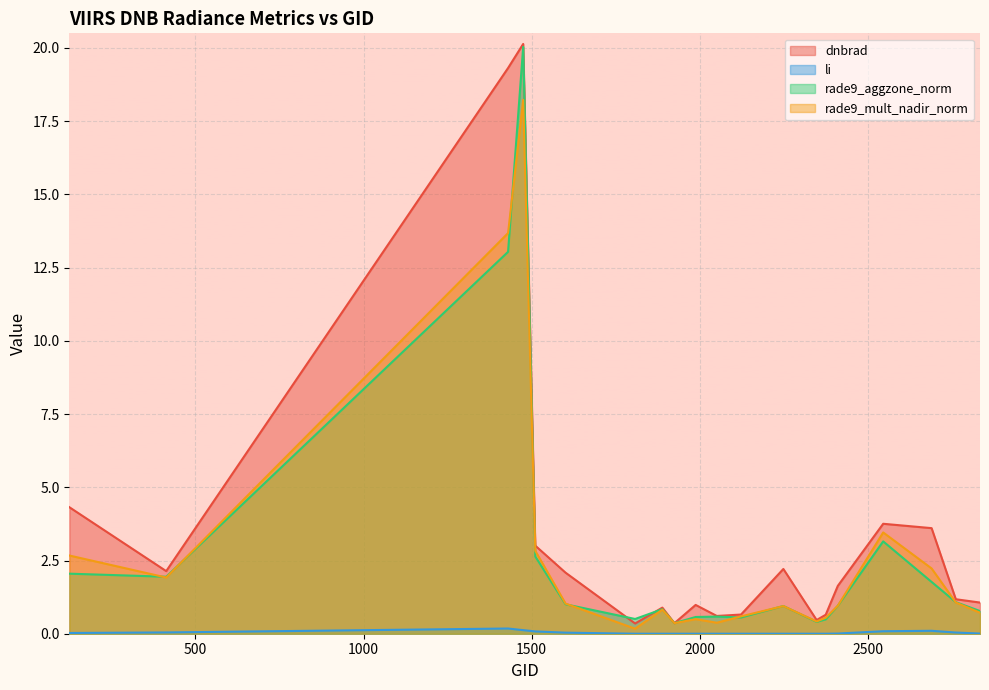

At 2249, list the series in order from largest to smallest.

dnbrad, rade9_aggzone_norm, rade9_mult_nadir_norm, li